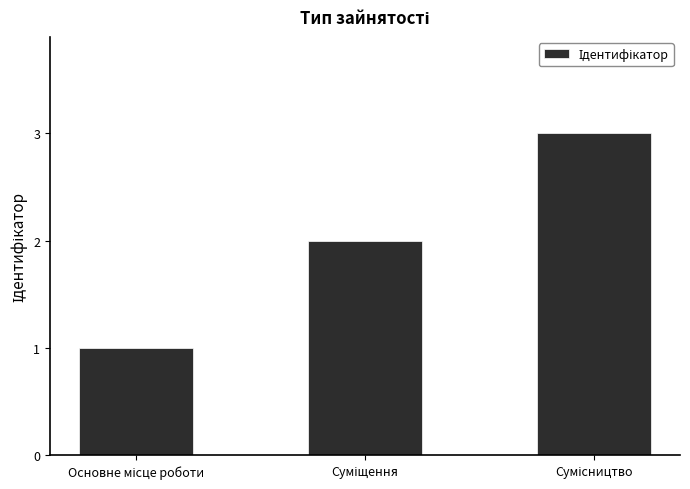

What is the greatest value displayed?

3